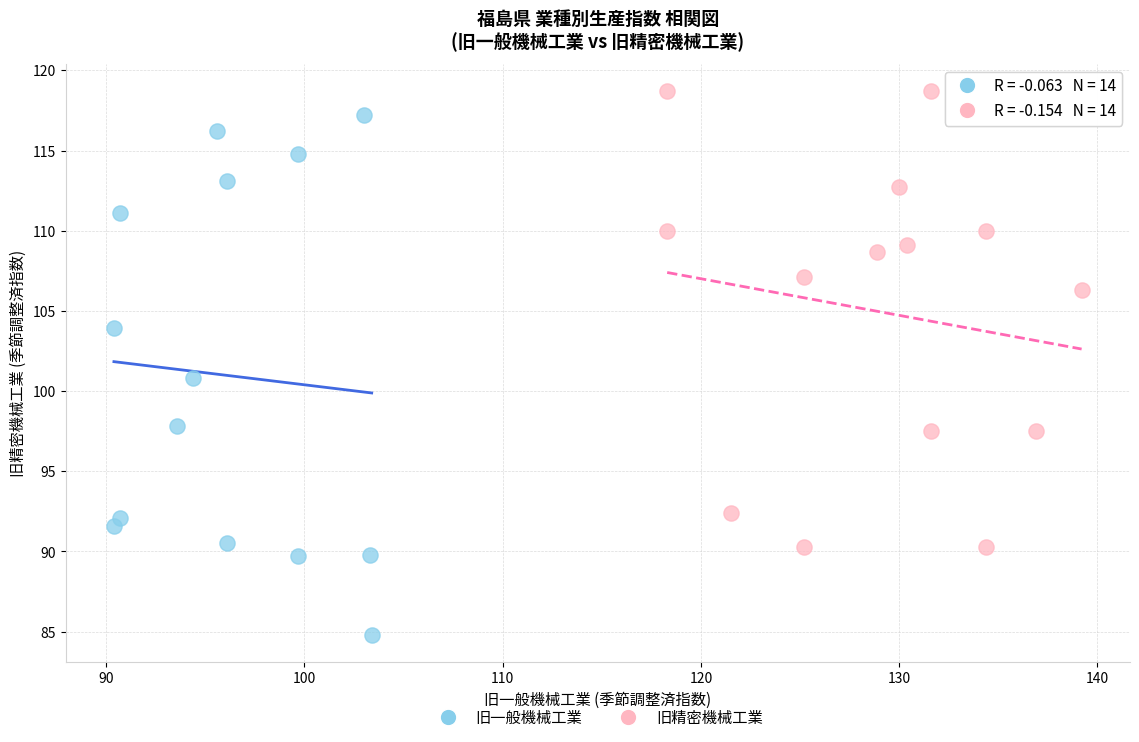

Which series reaches the maximum Y coordinate?

旧精密機械工業